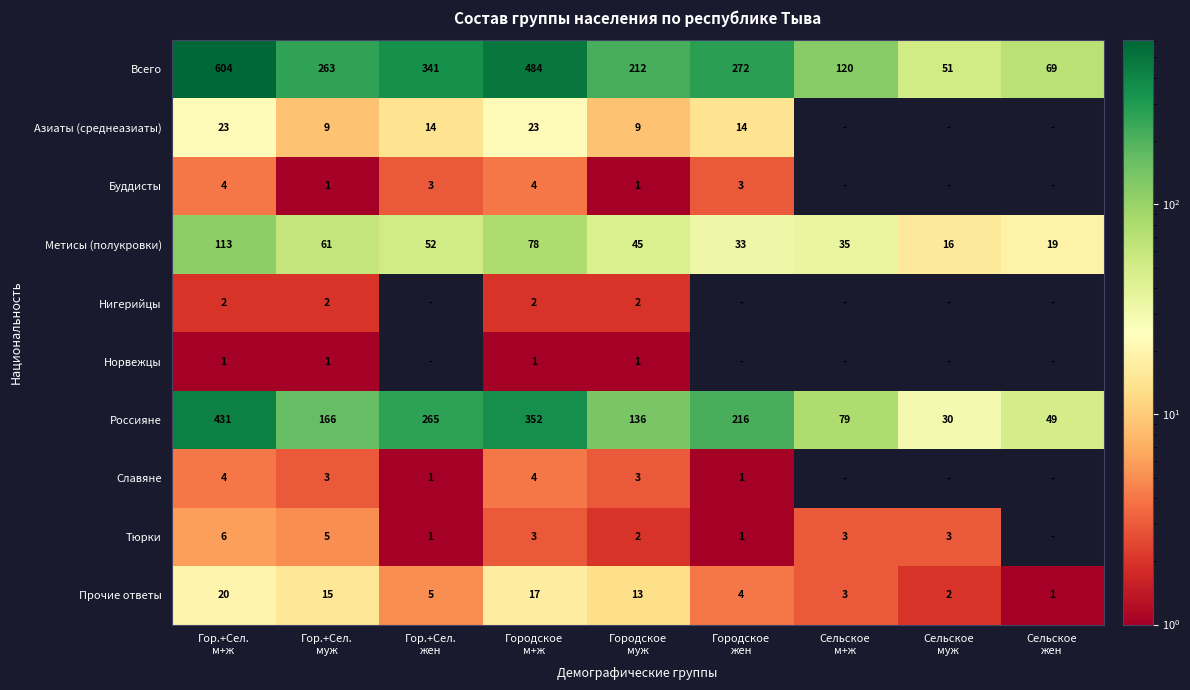

What is the difference between the maximum and second lowest values in the Метисы (полукровки) series?

94